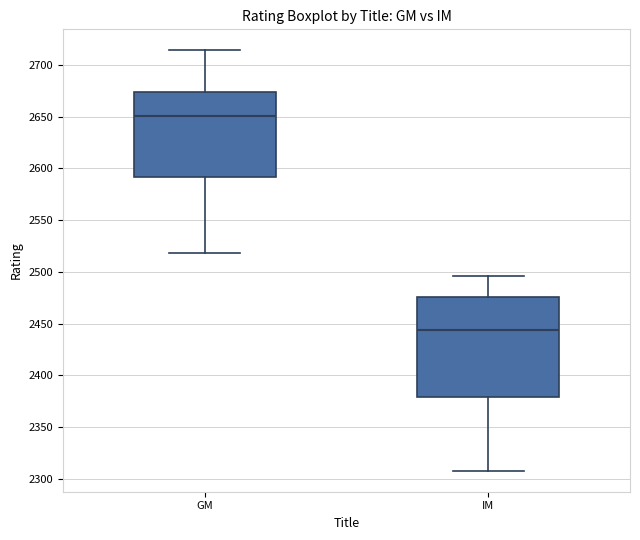

Which box is the tallest, from its lower edge to its upper edge?

IM